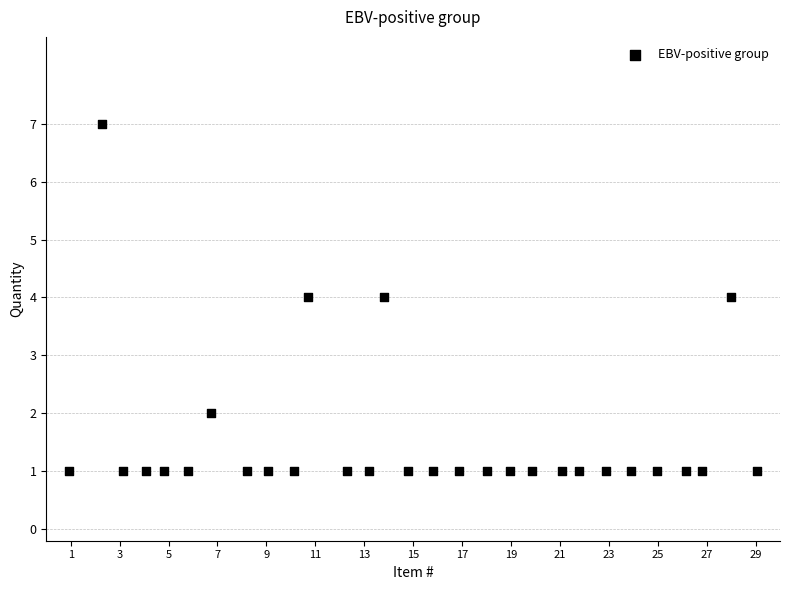

What is the range of Y values (max minus min)?

6